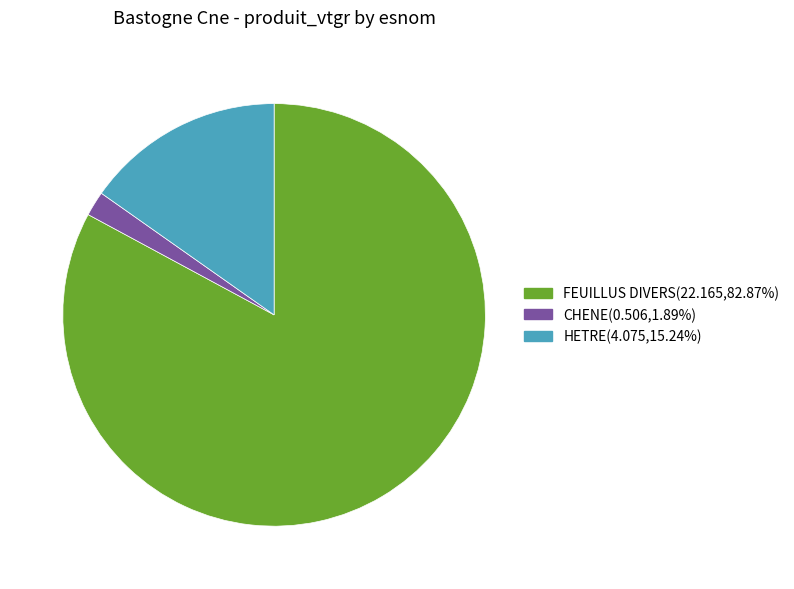

Which category has the biggest portion of the pie?

FEUILLUS DIVERS